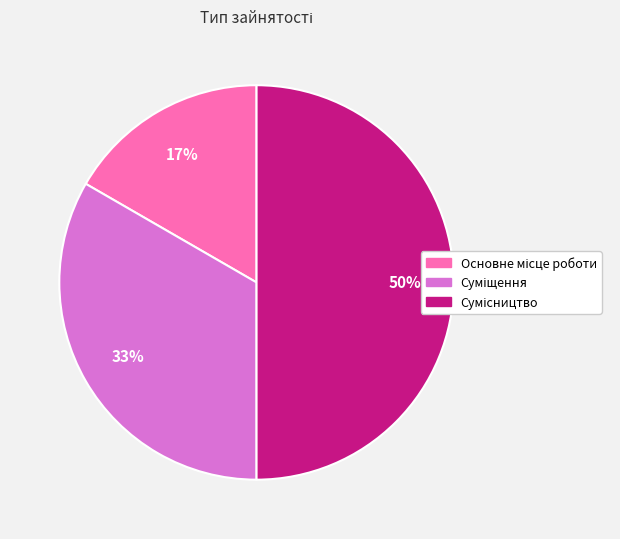

To the nearest percent, what is the average slice percentage?

33%